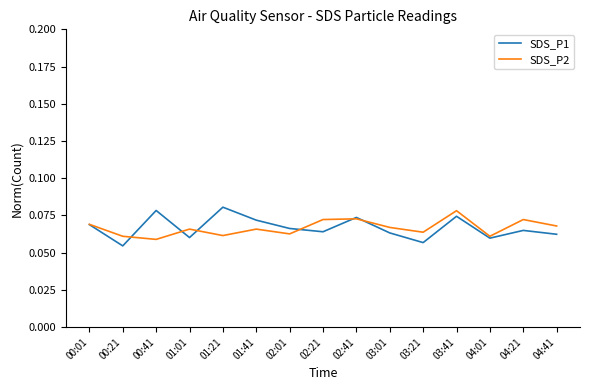

At 02:21, list the series in order from largest to smallest.

SDS_P2, SDS_P1